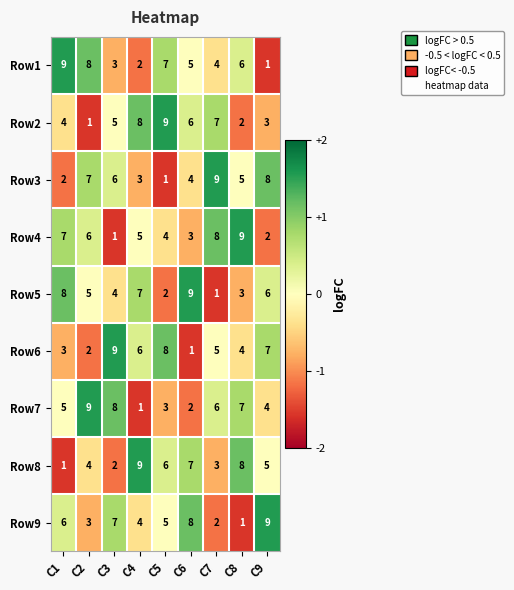

What is the difference between the maximum and minimum values in the Row8 series?

8